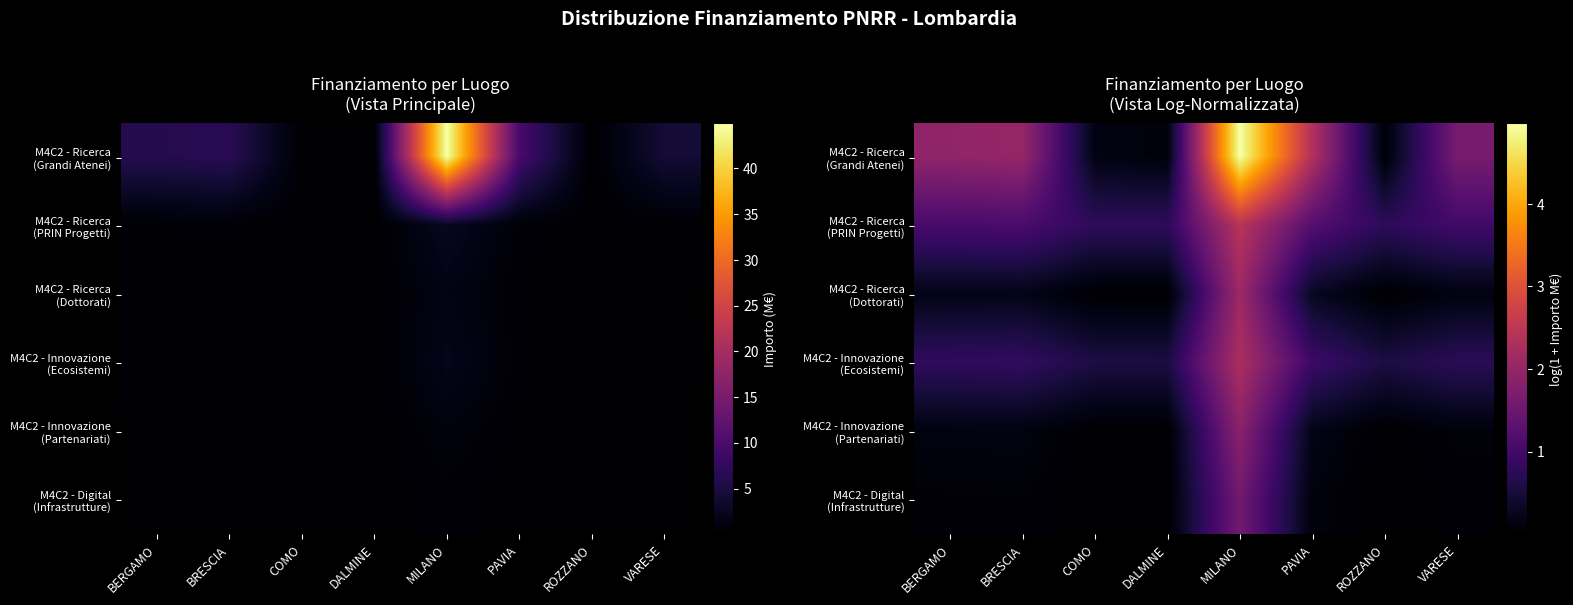

Which category has the highest value in the M4C2 - Innovazione (Ecosistemi) series?

MILANO